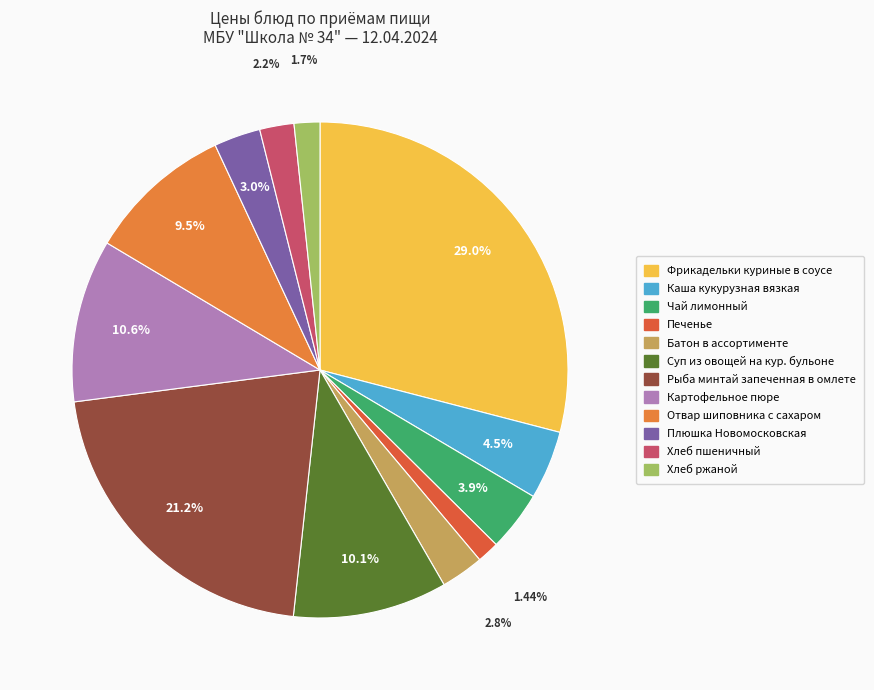

Count the number of slices in the pie.

12